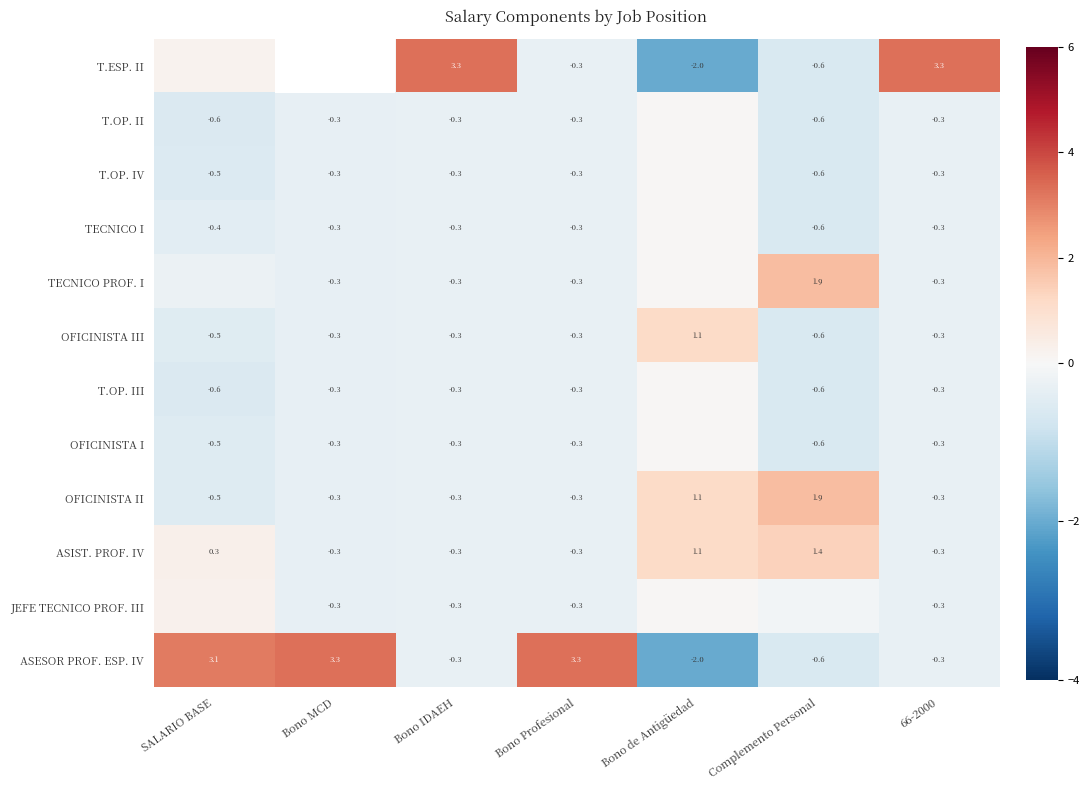

How many categories are shown in the chart?

7